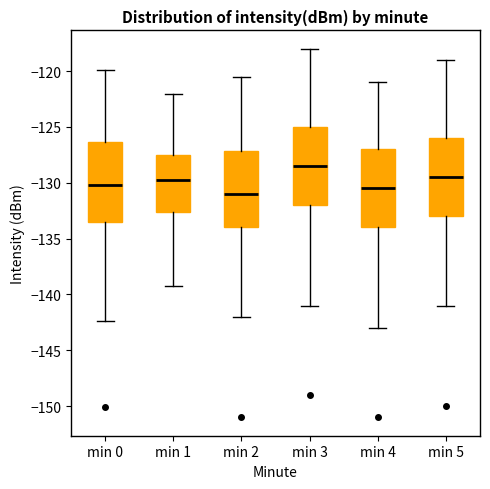

Which box's median line is the lowest?

min 2